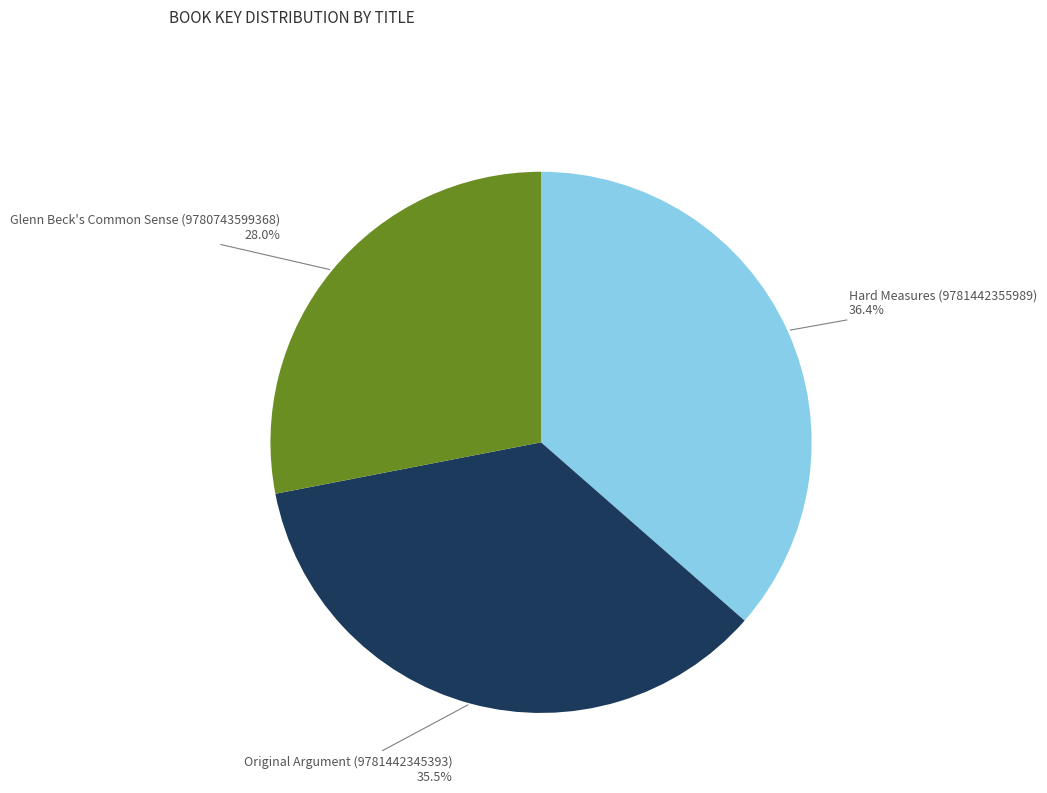

To the nearest percent, what is the difference between the largest and smallest slice percentages?

8%